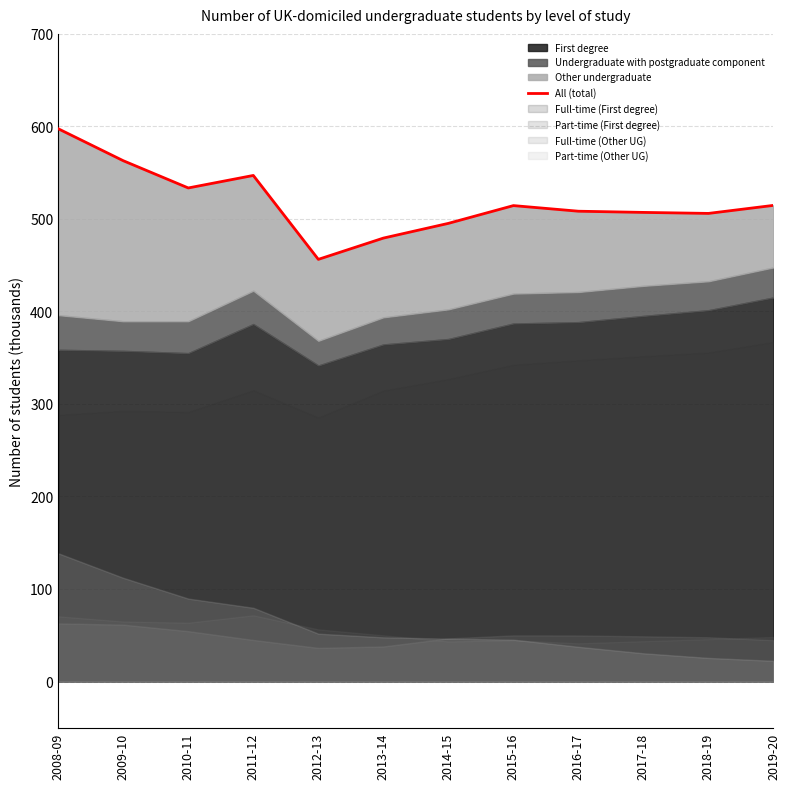

What position from the right is 2010-11?

10